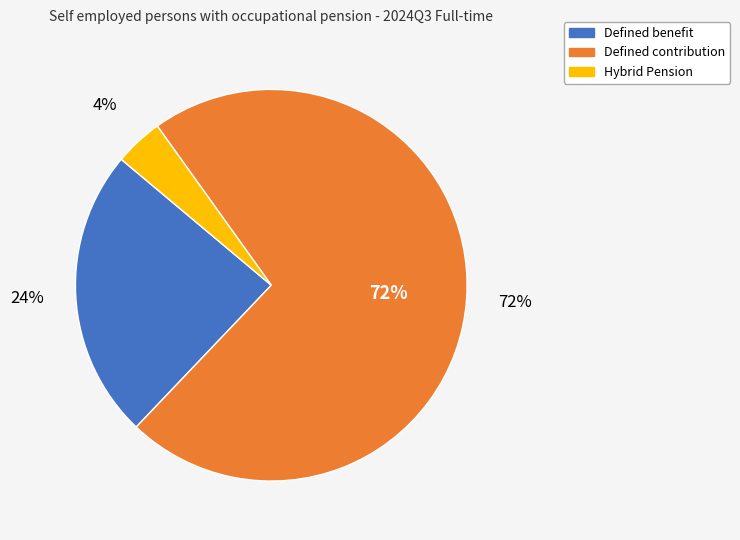

To the nearest percent, what is the combined percentage of Defined benefit and Hybrid Pension?

28%